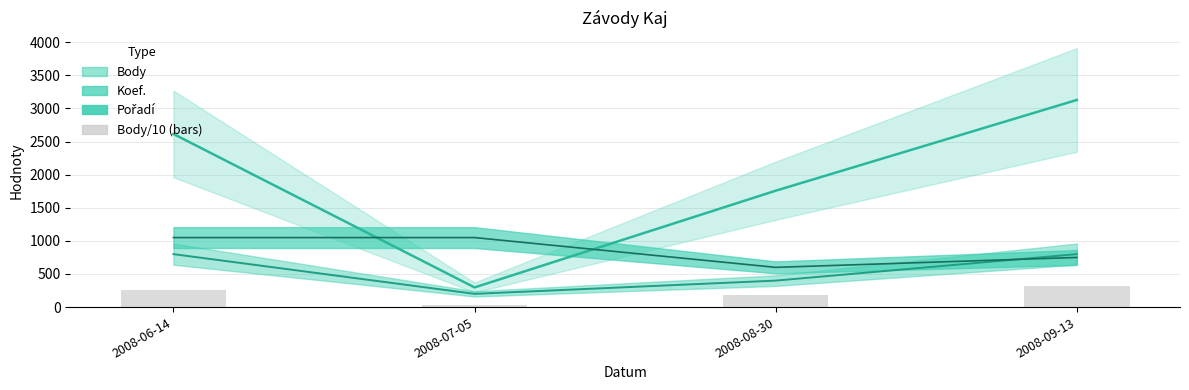

True or false: the data shows 51.5 at 2008-08-30.

False